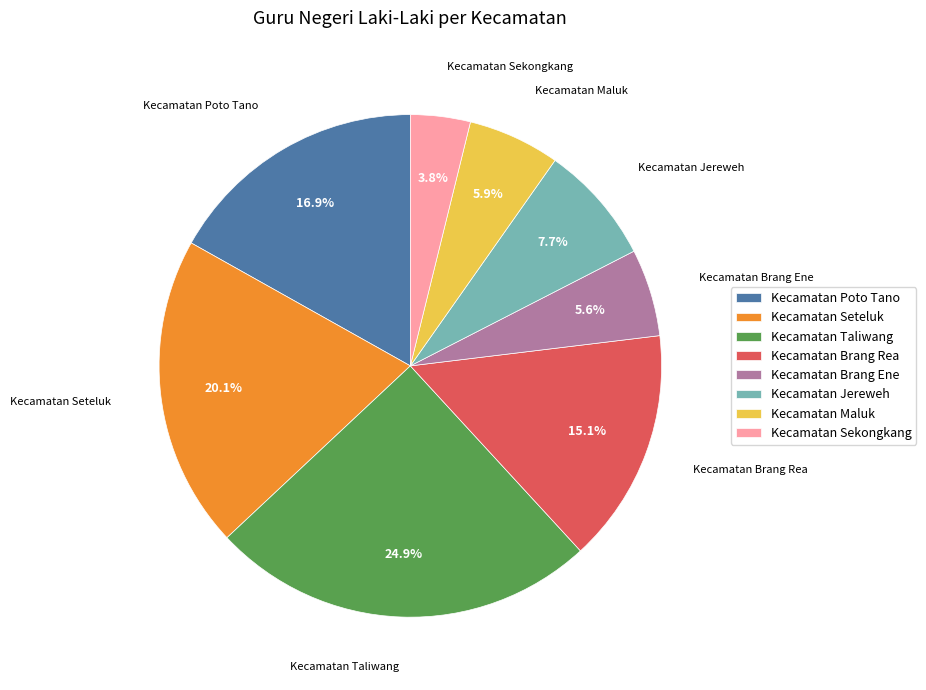

True or false: Kecamatan Taliwang accounts for 25% of the total.

True